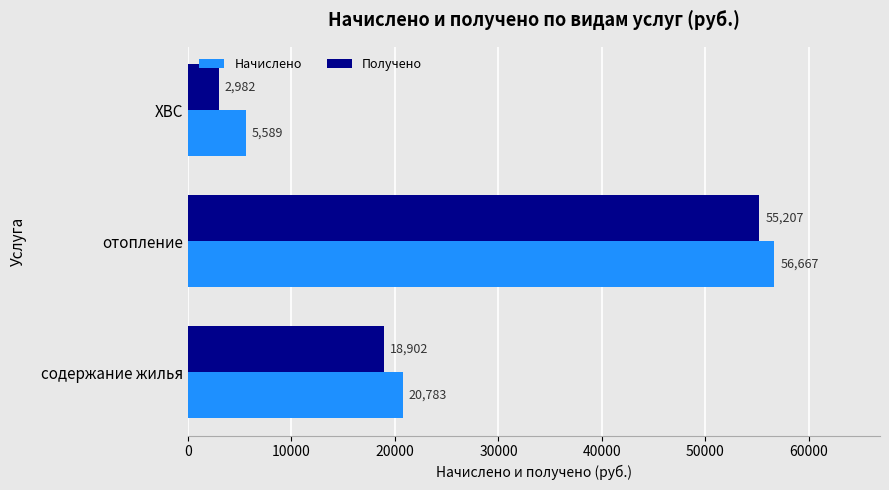

What are all the series names shown in the legend?

Начислено, Получено